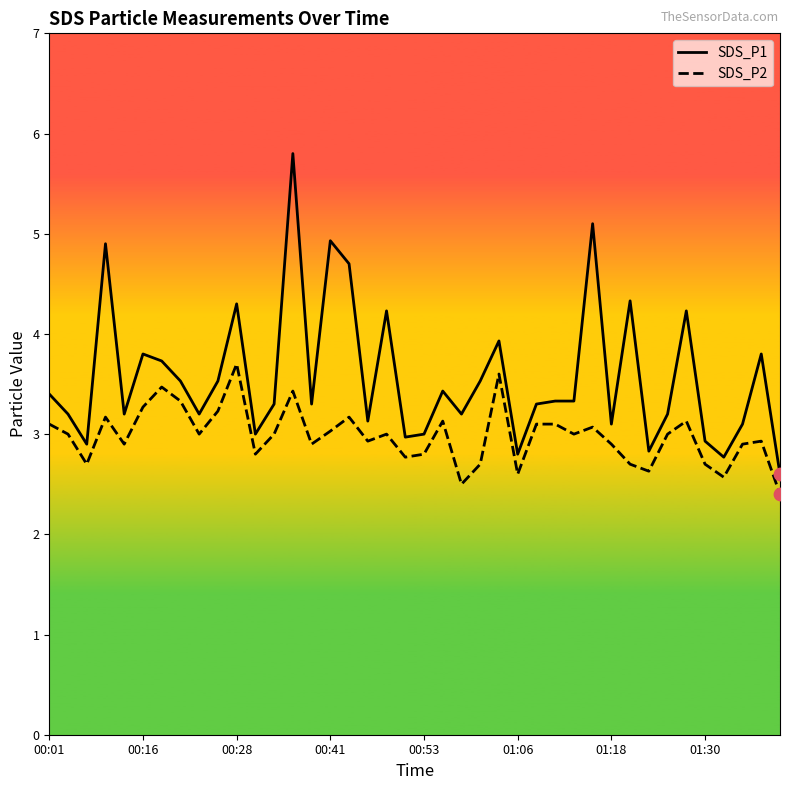

Which series reaches the maximum Y coordinate?

SDS_P1